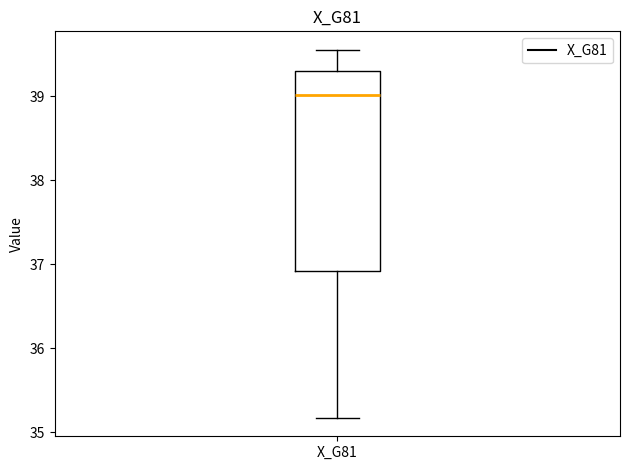

Read this box plot against the y-axis: the position of the median line, the range covered by the box, and the ends of both whiskers. The values are not printed on the chart, so give them approximately, as read against the axis.

median 39.0, box 36.9 to 39.3, whiskers 35.2 to 39.6